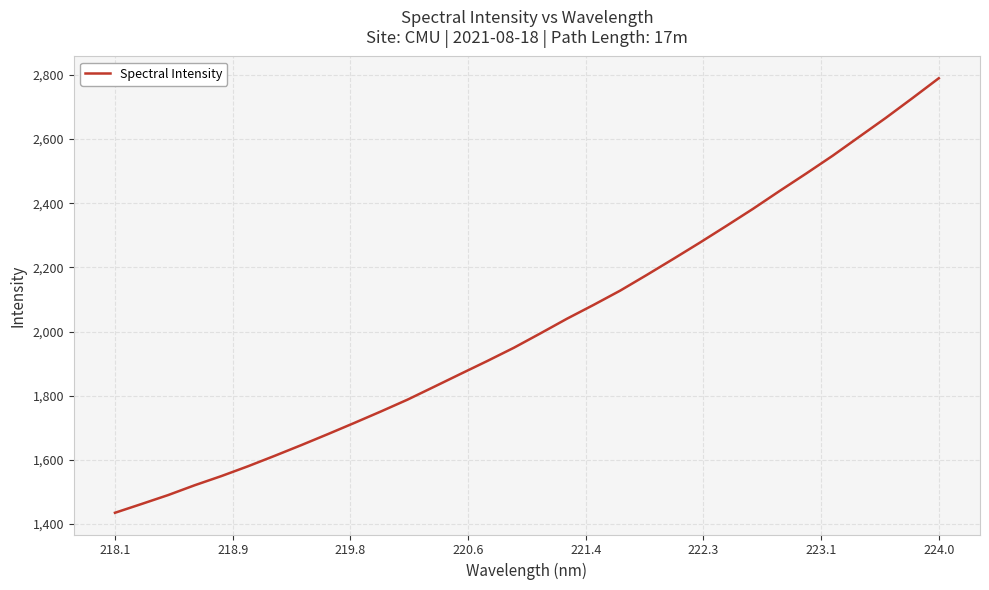

What is the greatest value displayed?

2789.5